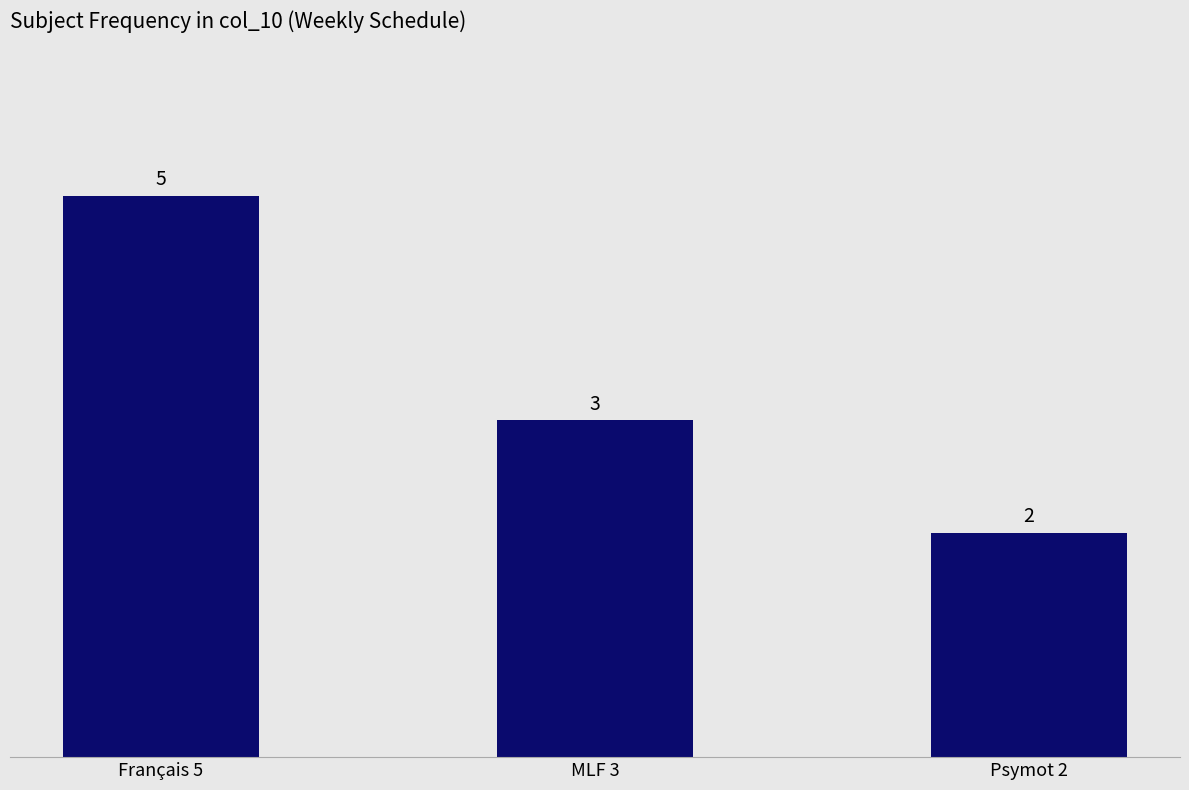

What is the label of the 3rd bar from the right?

Français 5